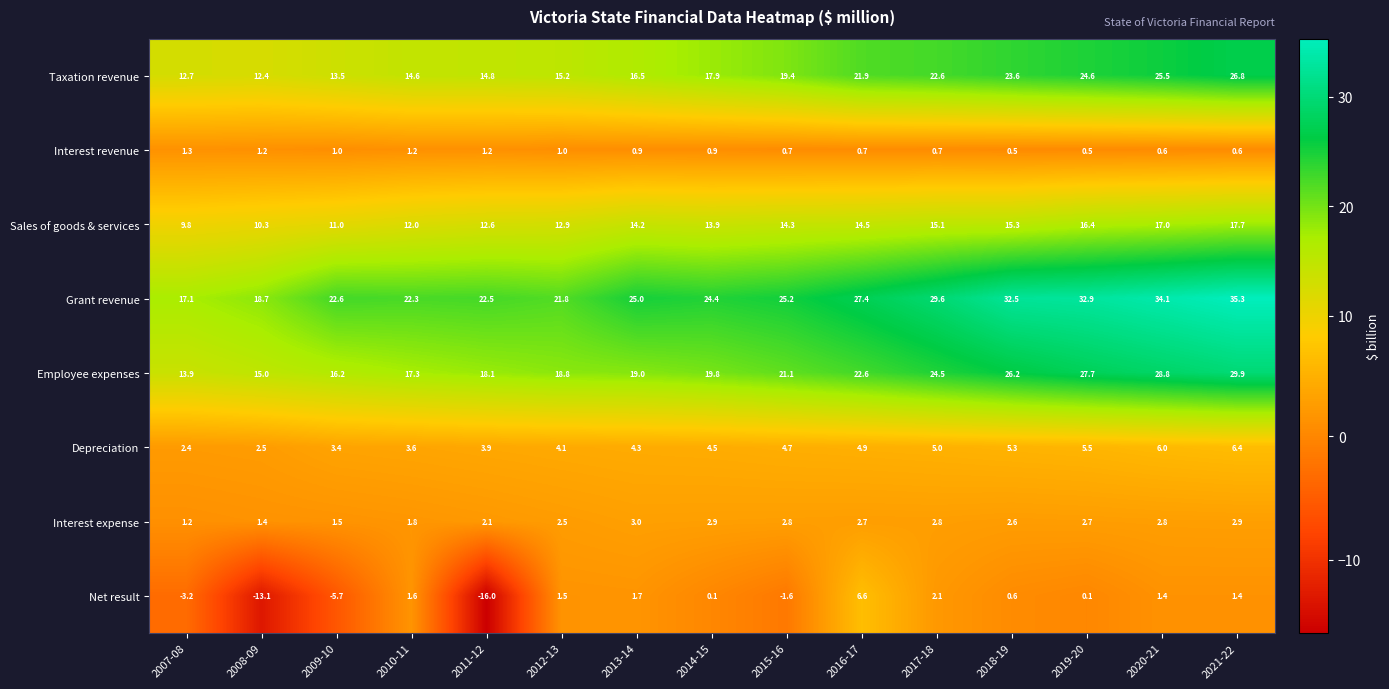

Count the Interest revenue values in the range 0 to 1.

11